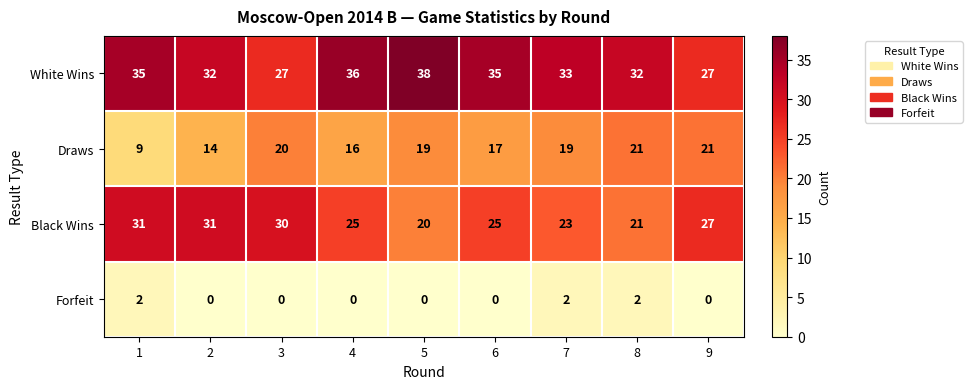

What is the minimum value for White Wins?

27